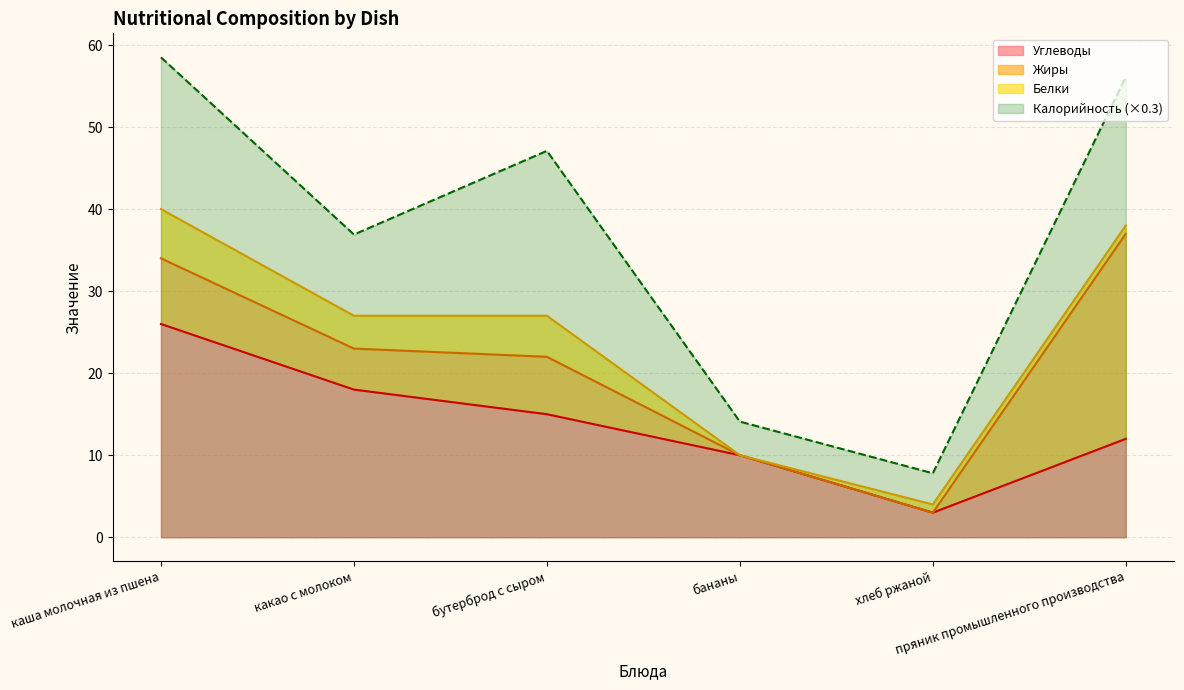

True or false: Углеводы and Калорийность (×0.3) cross at least once.

False